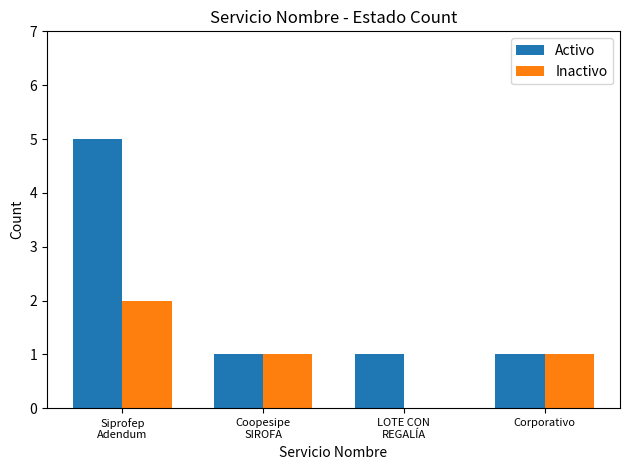

What is the maximum value shown in the chart?

5